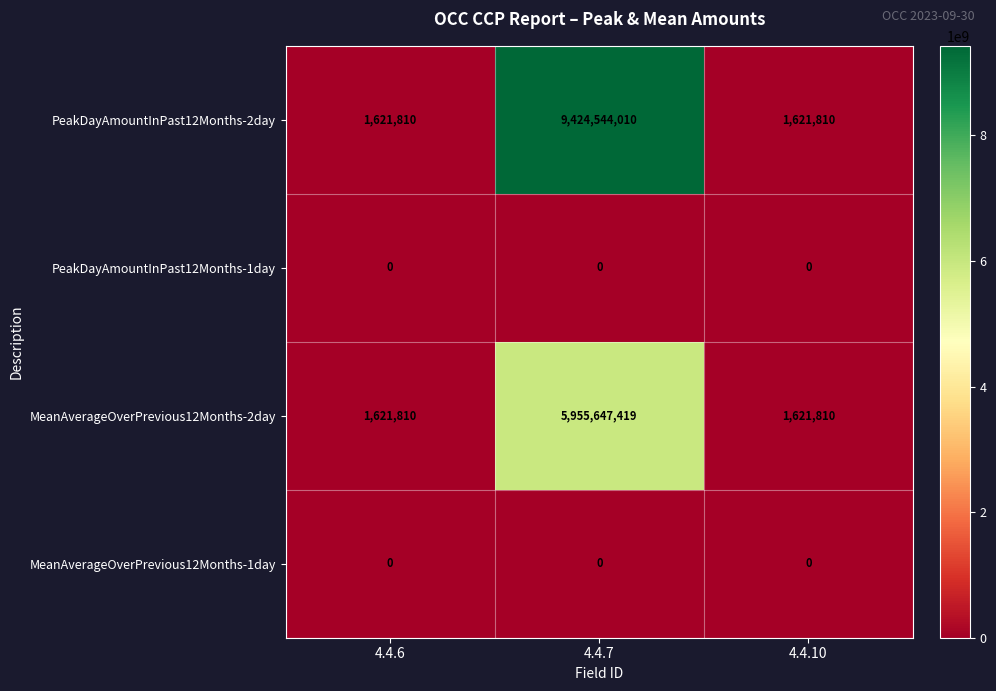

Which series has the widest spread of values?

PeakDayAmountInPast12Months-2day